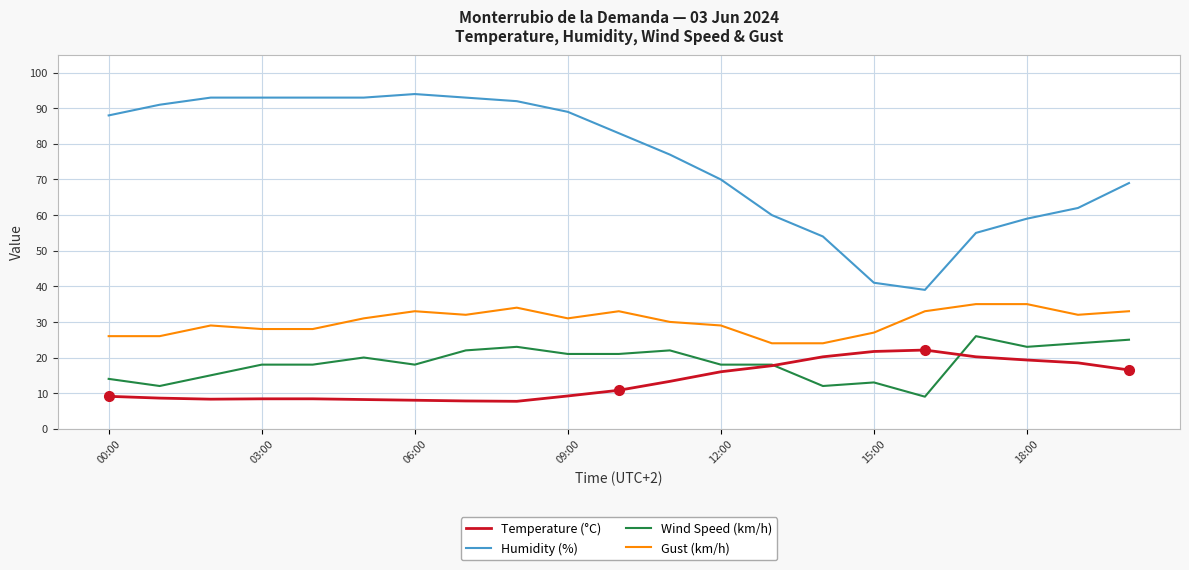

What is the minimum value shown in the chart?

7.7